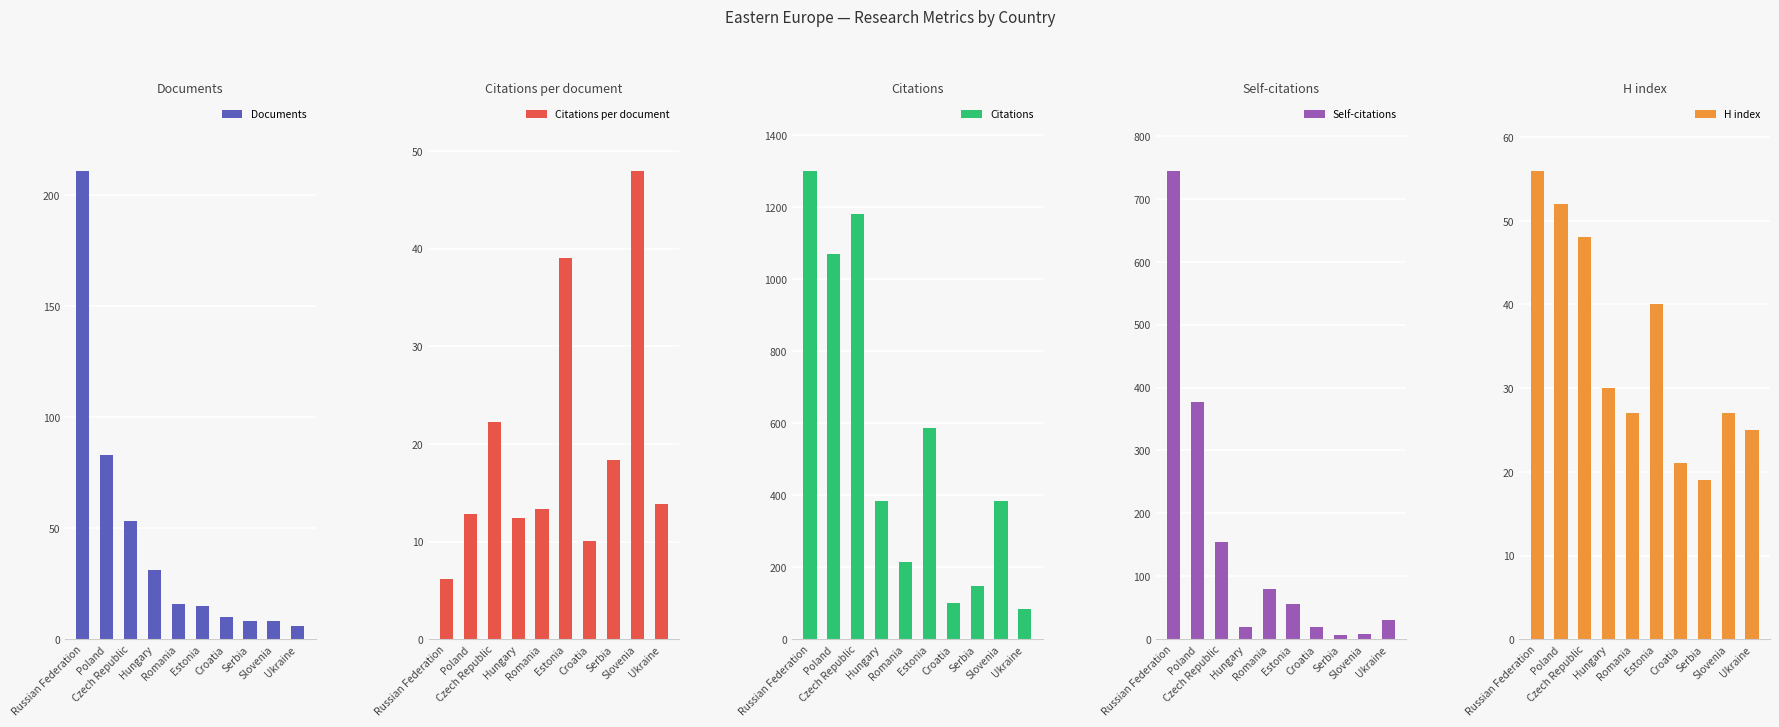

Reading right to left, transcribe all the data shown in this chart.

Documents: Ukraine=6.0	Slovenia=8.0	Serbia=8.0	Croatia=10.0	Estonia=15.0	Romania=16.0	Hungary=31.0	Czech Republic=53.0	Poland=83.0	Russian Federation=211.0
Citations per document: Ukraine=13.8	Slovenia=48.0	Serbia=18.4	Croatia=10.1	Estonia=39.1	Romania=13.3	Hungary=12.4	Czech Republic=22.2	Poland=12.9	Russian Federation=6.2
Citations: Ukraine=83.0	Slovenia=384.0	Serbia=147.0	Croatia=101.0	Estonia=586.0	Romania=213.0	Hungary=384.0	Czech Republic=1179.0	Poland=1068.0	Russian Federation=1301.0
Self-citations: Ukraine=30.0	Slovenia=8.0	Serbia=7.0	Croatia=19.0	Estonia=56.0	Romania=80.0	Hungary=19.0	Czech Republic=154.0	Poland=377.0	Russian Federation=745.0
H index: Ukraine=25.0	Slovenia=27.0	Serbia=19.0	Croatia=21.0	Estonia=40.0	Romania=27.0	Hungary=30.0	Czech Republic=48.0	Poland=52.0	Russian Federation=56.0